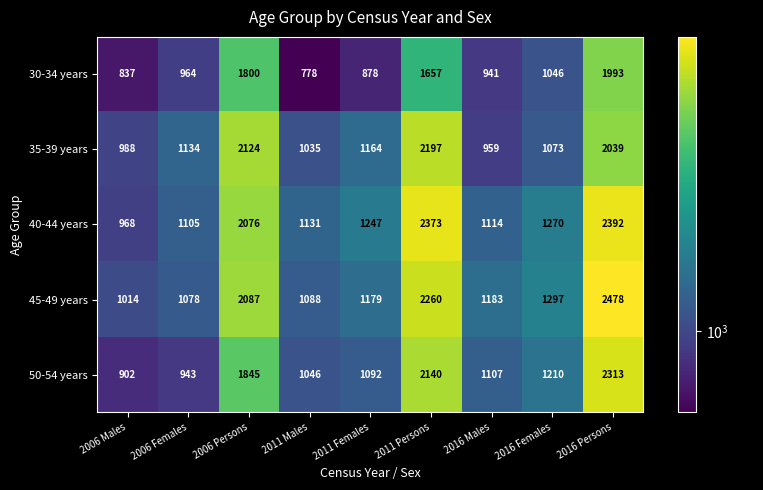

At which category is the sum across all series the highest?

2016 Persons